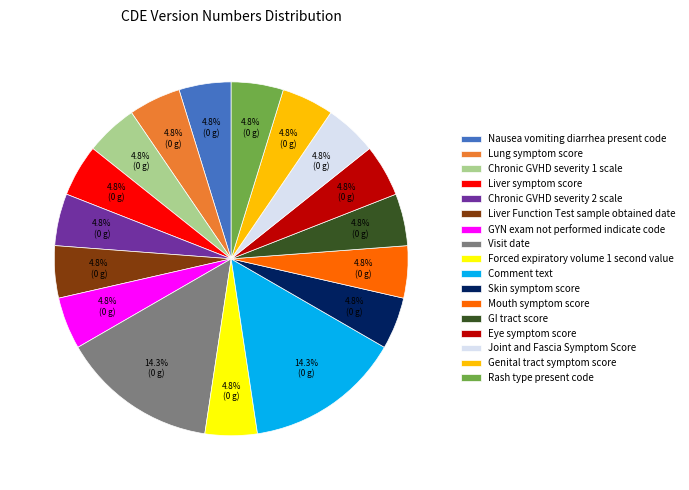

What percentage is the Comment text slice, to the nearest percent?

14%